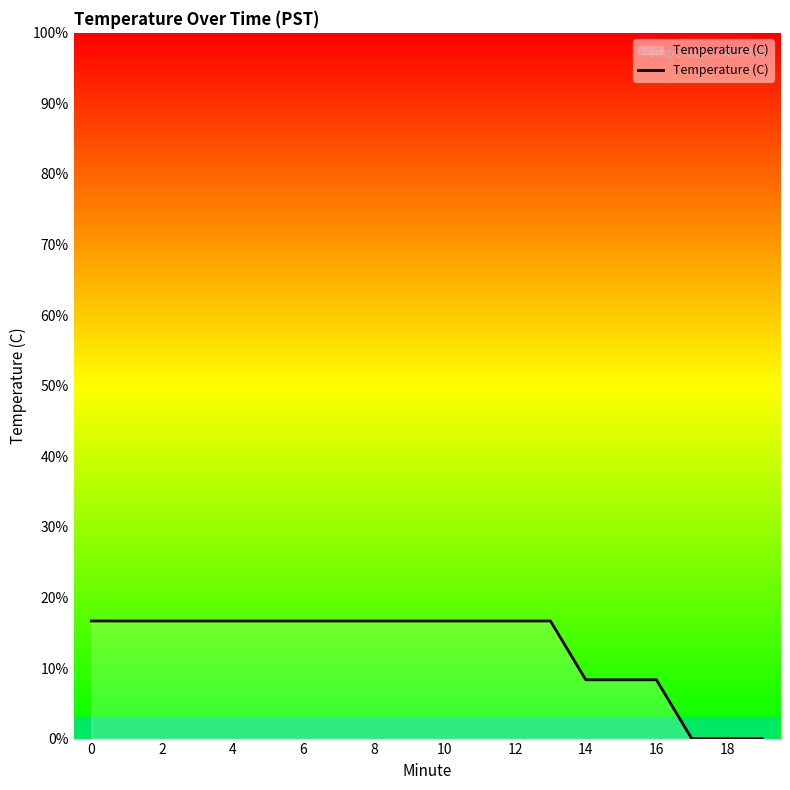

What is the maximum value shown in the chart?

16.7